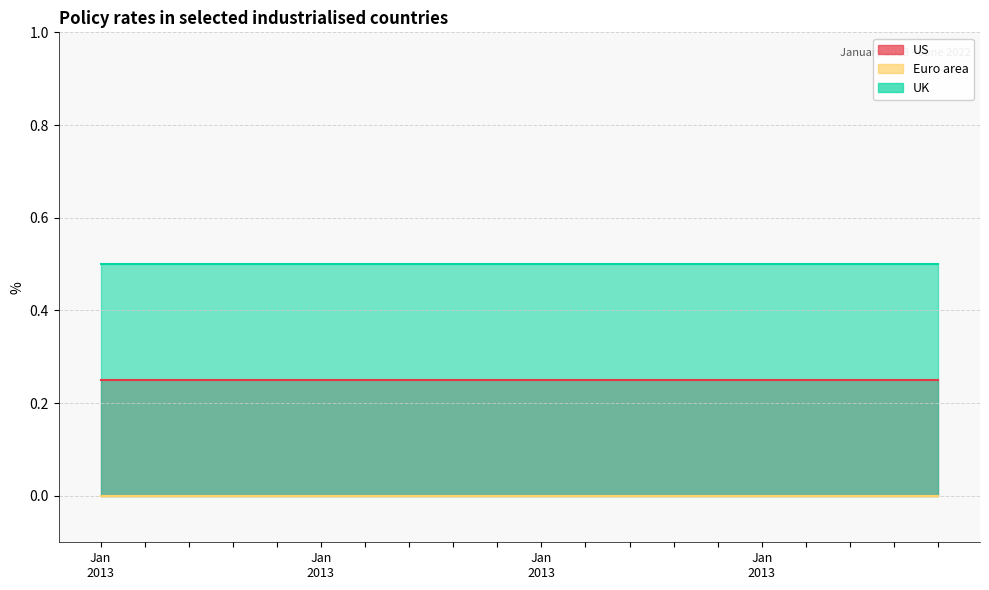

Reading left to right, extract all data points from this chart.

US: 2013-01-01=0.2	2013-01-02=0.2	2013-01-03=0.2	2013-01-04=0.2	2013-01-07=0.2	2013-01-08=0.2	2013-01-09=0.2	2013-01-10=0.2	2013-01-11=0.2	2013-01-14=0.2	2013-01-15=0.2	2013-01-16=0.2	2013-01-17=0.2	2013-01-18=0.2	2013-01-21=0.2	2013-01-22=0.2	2013-01-23=0.2	2013-01-24=0.2	2013-01-25=0.2	2013-01-28=0.2
Euro area: 2013-01-01=0.0	2013-01-02=0.0	2013-01-03=0.0	2013-01-04=0.0	2013-01-07=0.0	2013-01-08=0.0	2013-01-09=0.0	2013-01-10=0.0	2013-01-11=0.0	2013-01-14=0.0	2013-01-15=0.0	2013-01-16=0.0	2013-01-17=0.0	2013-01-18=0.0	2013-01-21=0.0	2013-01-22=0.0	2013-01-23=0.0	2013-01-24=0.0	2013-01-25=0.0	2013-01-28=0.0
UK: 2013-01-01=0.5	2013-01-02=0.5	2013-01-03=0.5	2013-01-04=0.5	2013-01-07=0.5	2013-01-08=0.5	2013-01-09=0.5	2013-01-10=0.5	2013-01-11=0.5	2013-01-14=0.5	2013-01-15=0.5	2013-01-16=0.5	2013-01-17=0.5	2013-01-18=0.5	2013-01-21=0.5	2013-01-22=0.5	2013-01-23=0.5	2013-01-24=0.5	2013-01-25=0.5	2013-01-28=0.5